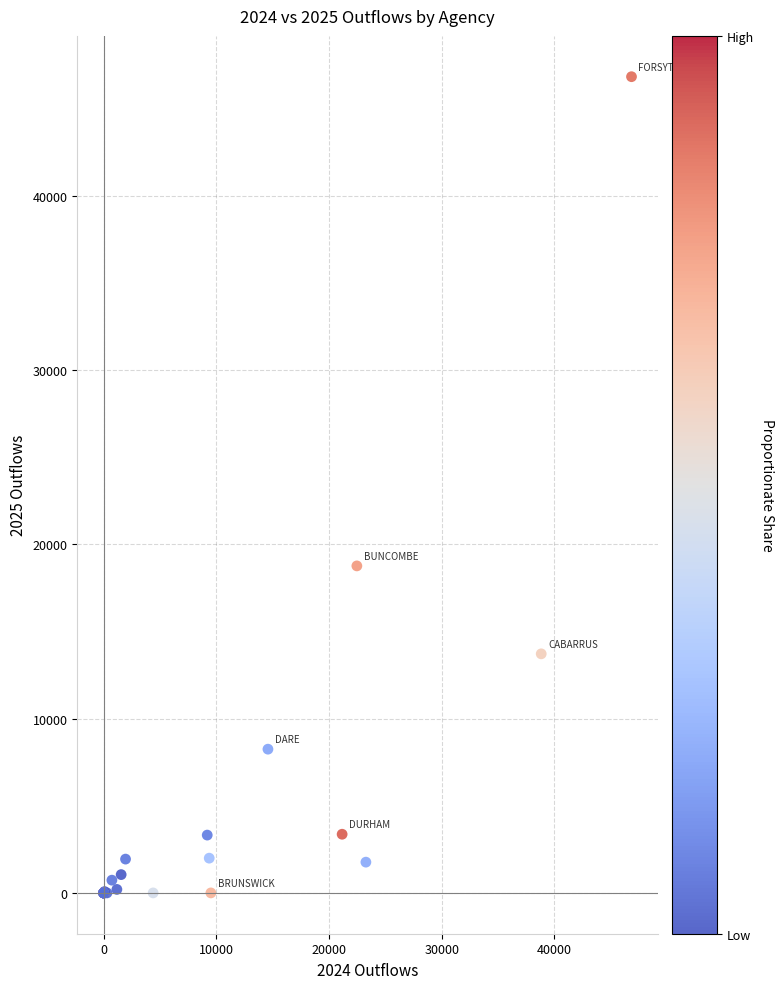

What Y value in the scatter plot is closest to 23426?

18771